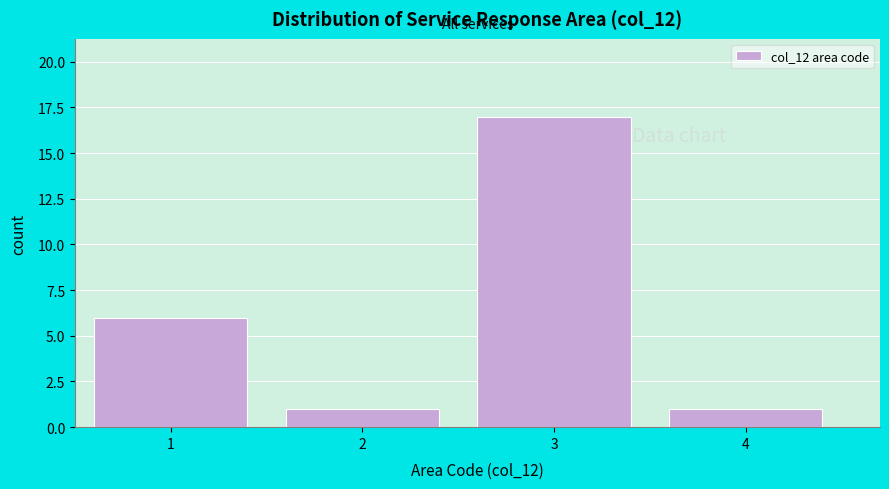

Reading right to left, extract all data points from this chart.

4=1	3=17	2=1	1=6